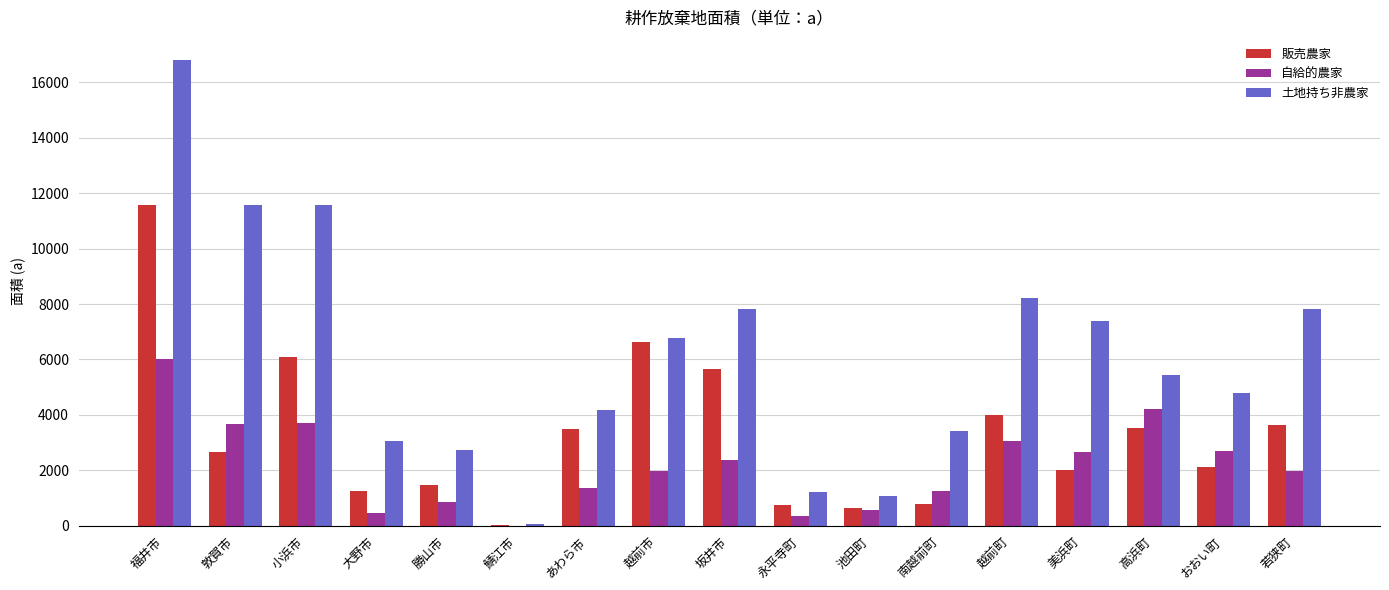

How many distinct data groups are displayed?

3